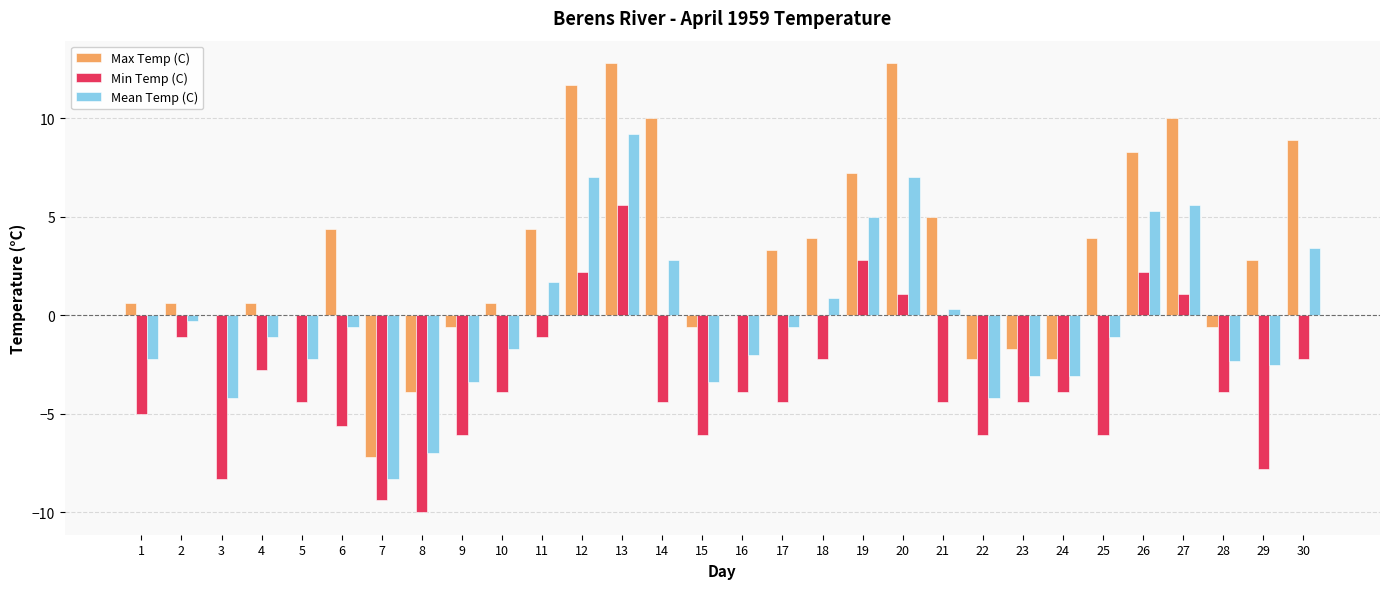

The value of Max Temp (C) at 12 is 5.2. True or false?

False